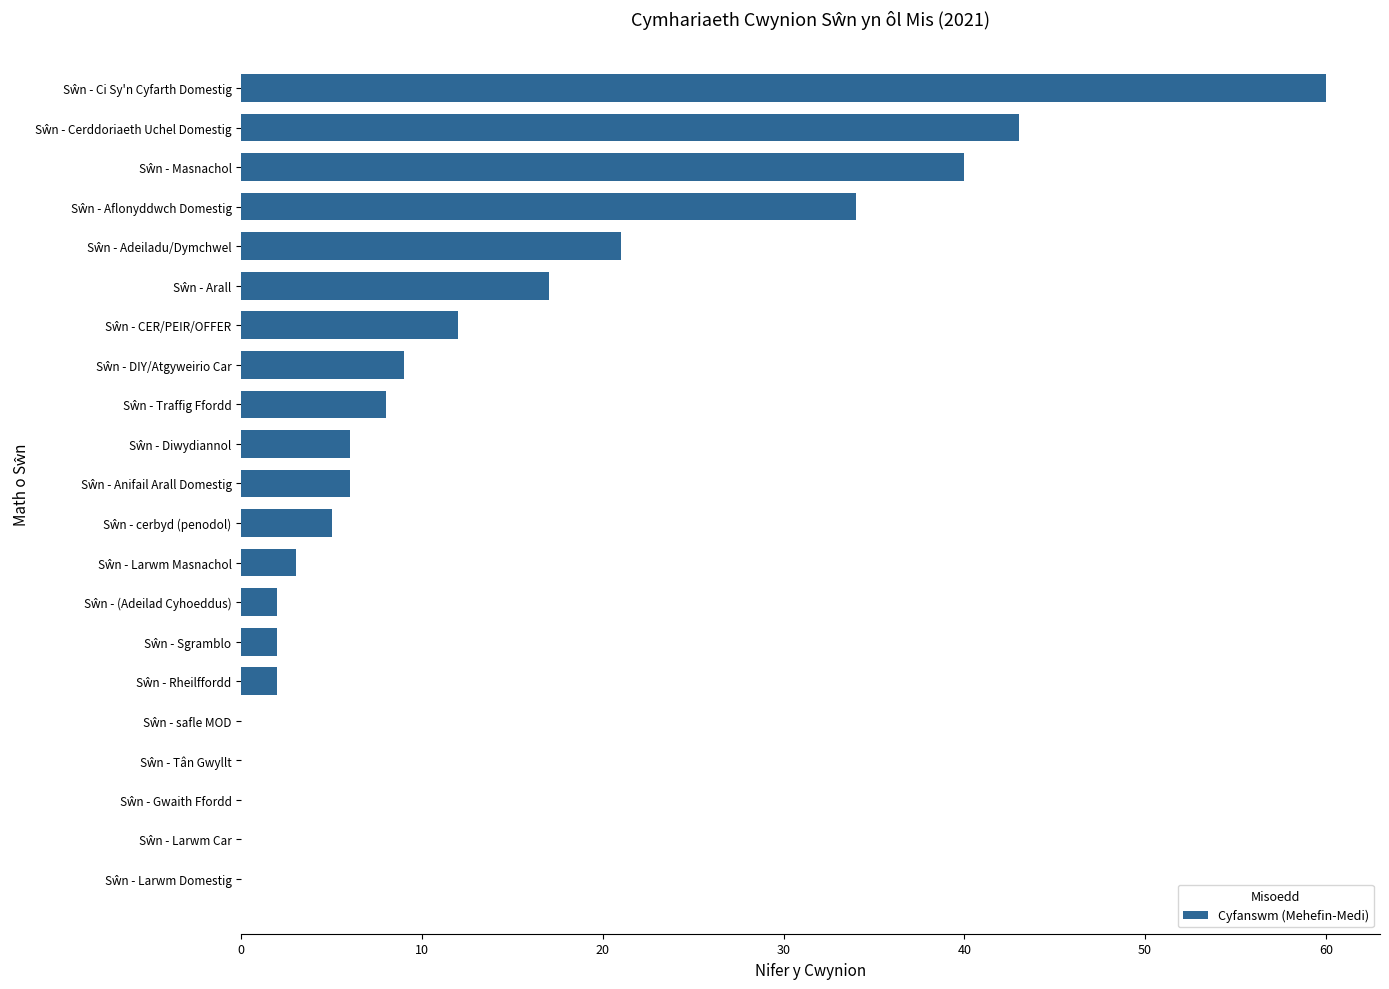

What is the sum of all values?

270